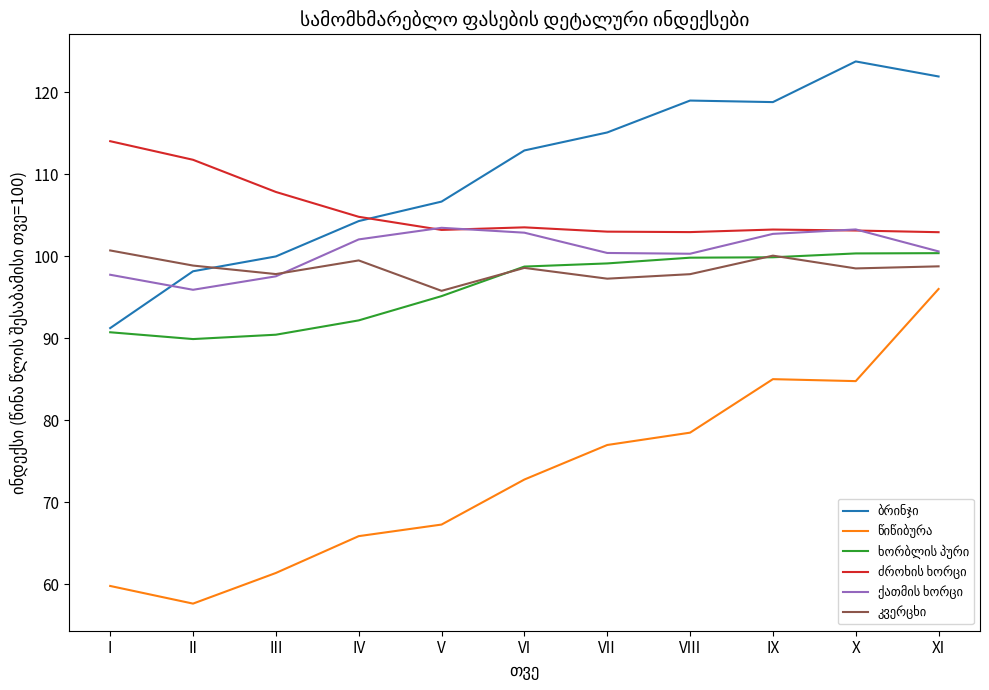

What is the minimum value shown in the chart?

57.7